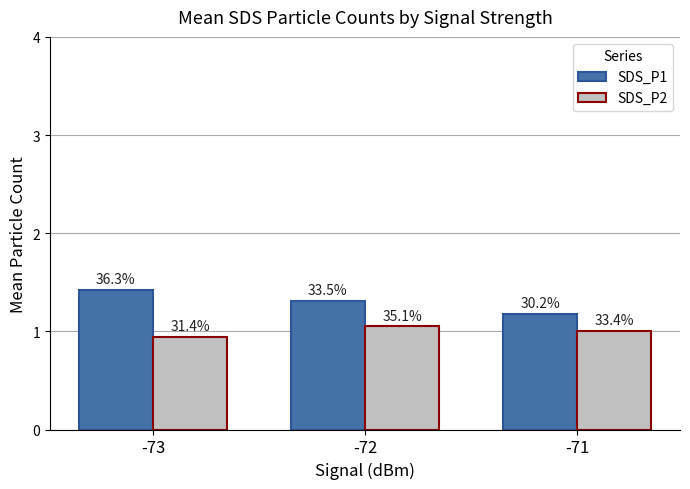

Does the chart contain any negative values?

No